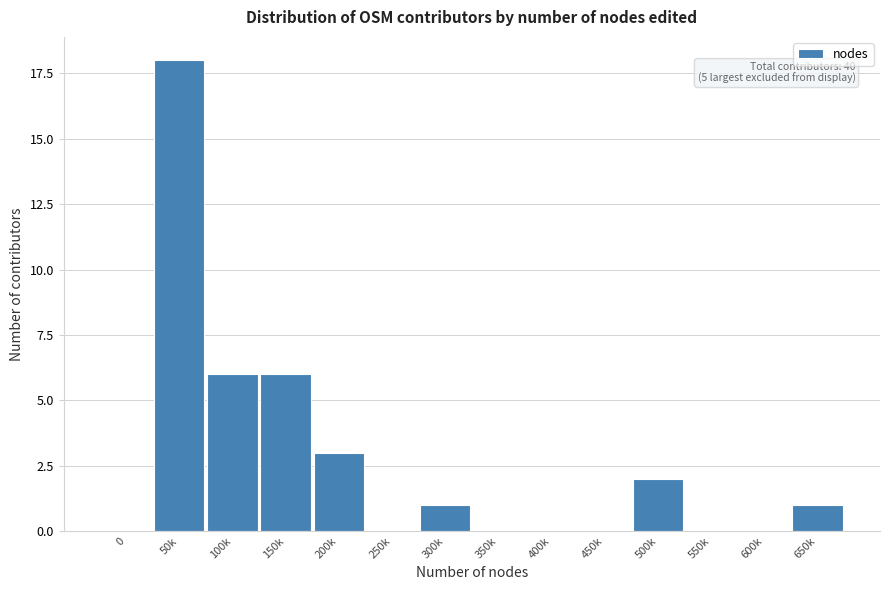

Reading left to right, list all the values displayed in this chart.

0=0	50k=18	100k=6	150k=6	200k=3	250k=0	300k=1	350k=0	400k=0	450k=0	500k=2	550k=0	600k=0	650k=1